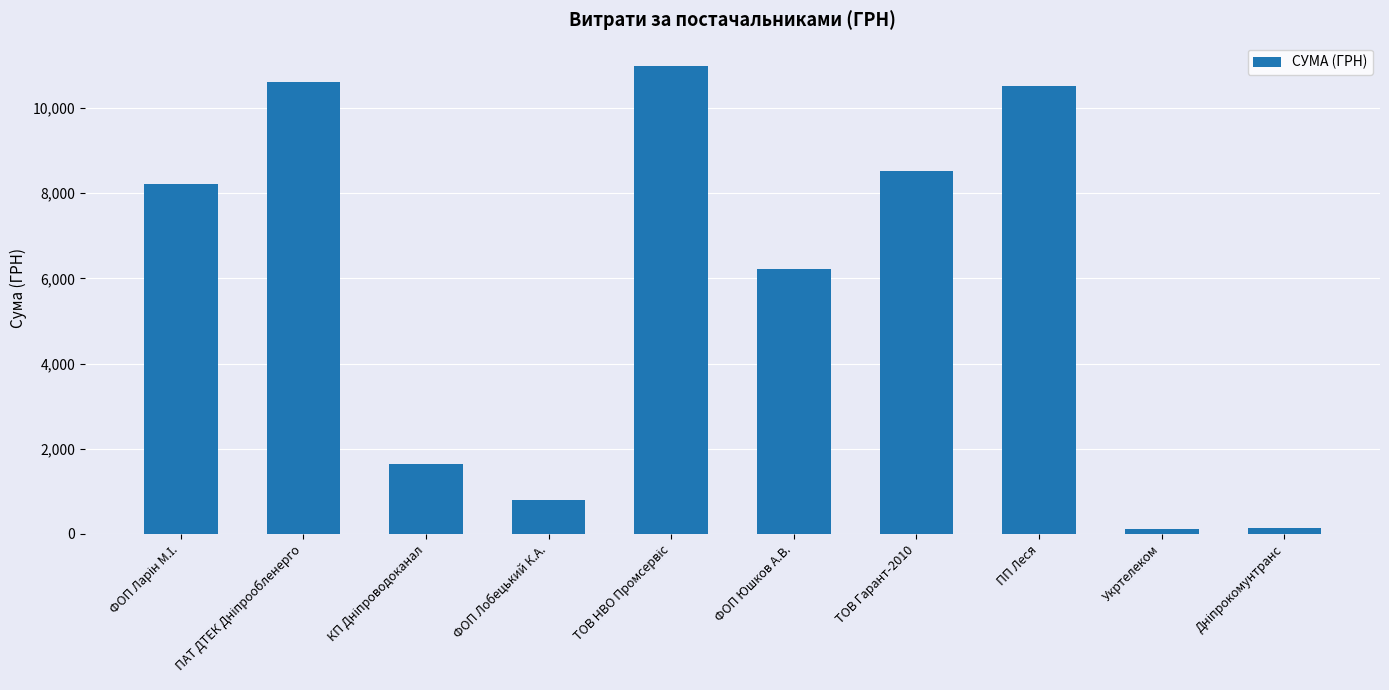

What is the difference between the values at ТОВ Гарант-2010 and ФОП Юшков А.В.?

2303.6